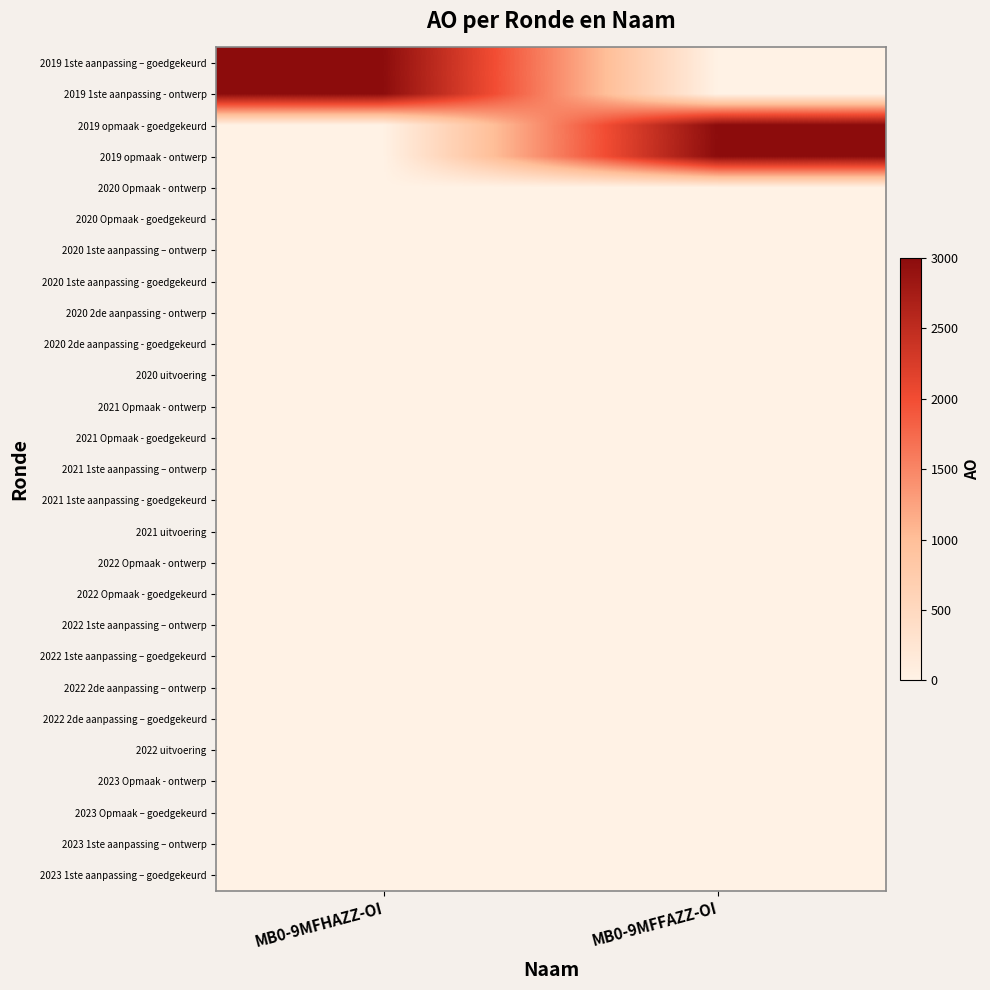

What is the total value across all series at MB0-9MFHAZZ-OI?

6000